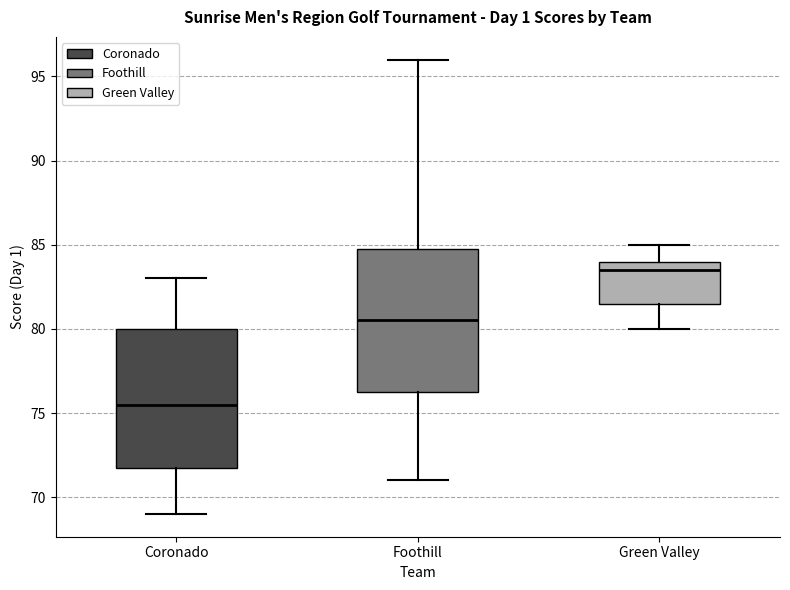

Which box's median line is the lowest?

Coronado